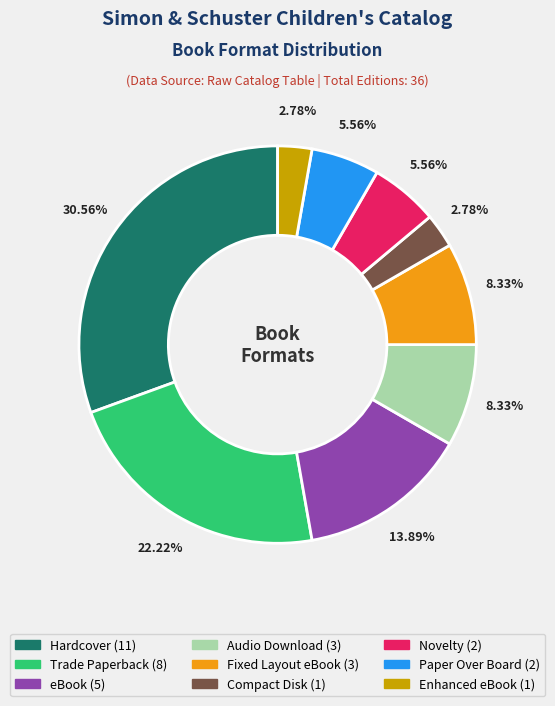

What is the largest slice in the pie chart?

Hardcover